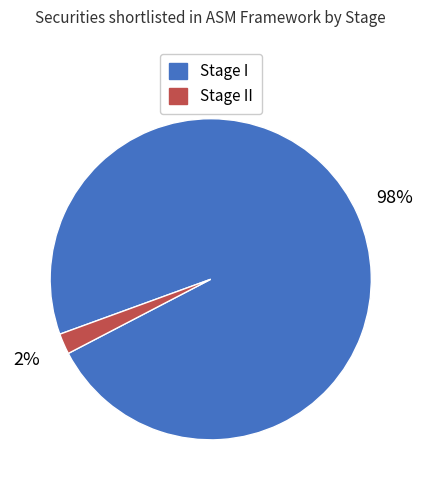

To the nearest percent, what is the difference between the largest and smallest slice percentages?

96%